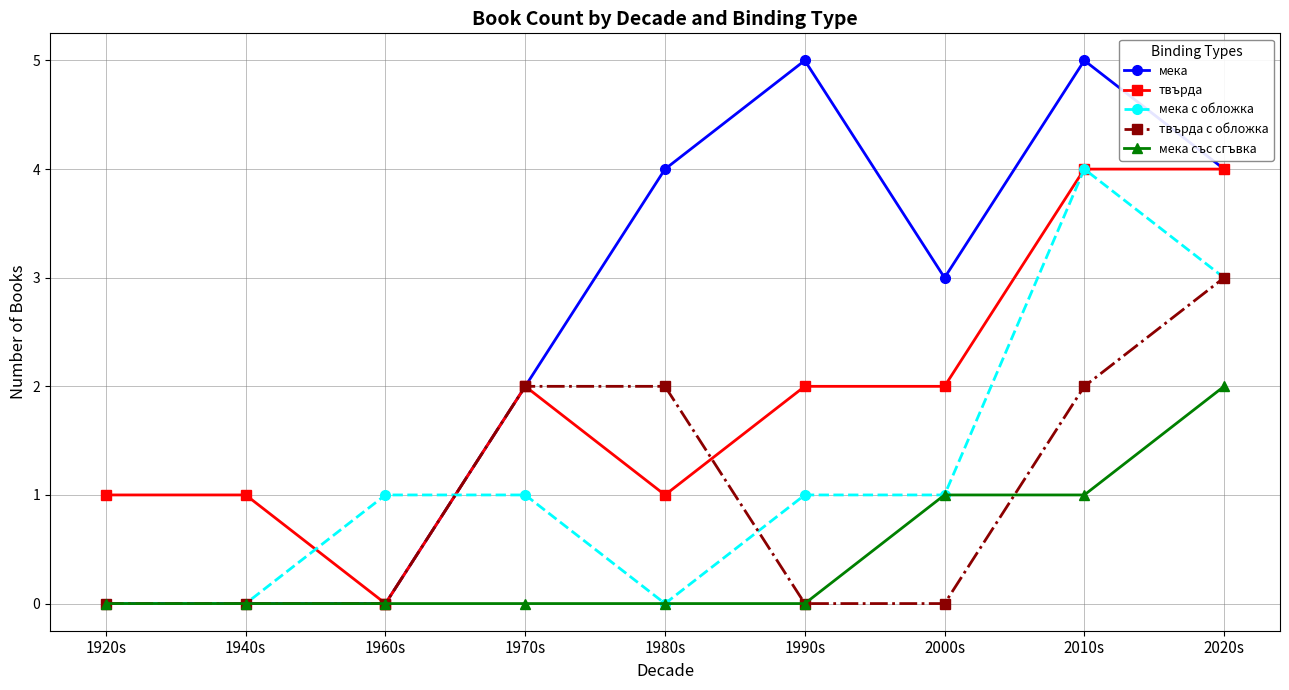

What is the total value across all series at 1970s?

7